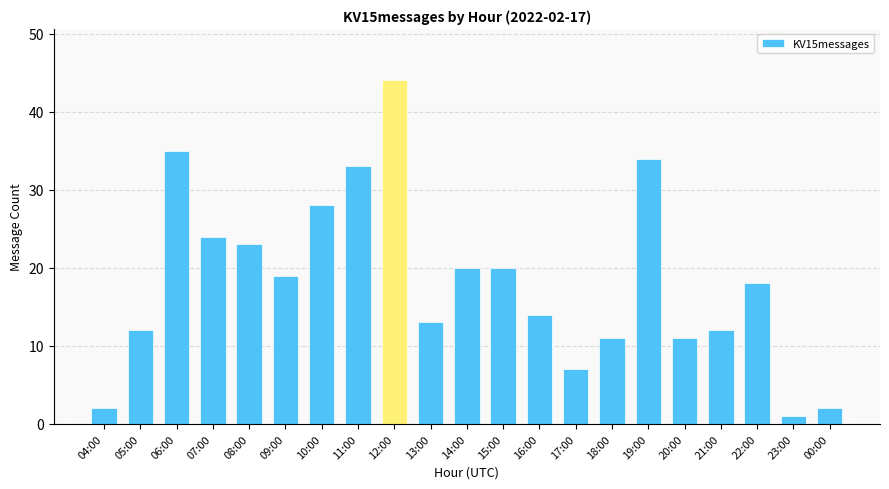

At which label does the data first exceed 18?

06:00